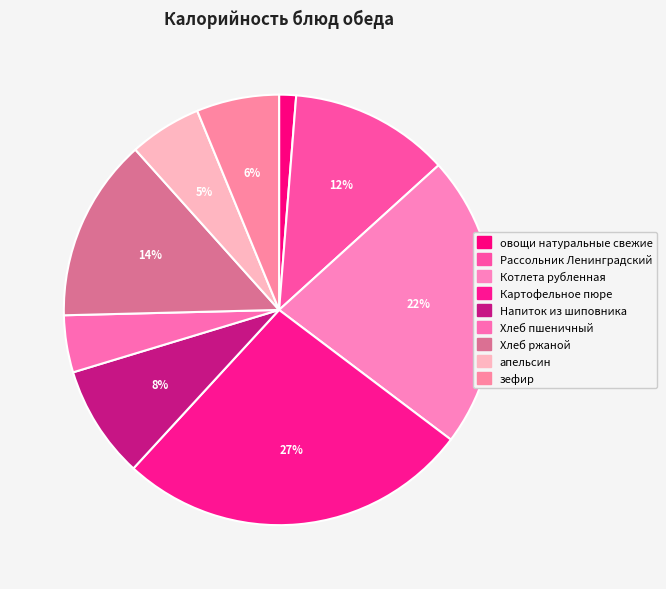

Count the number of slices in the pie.

9